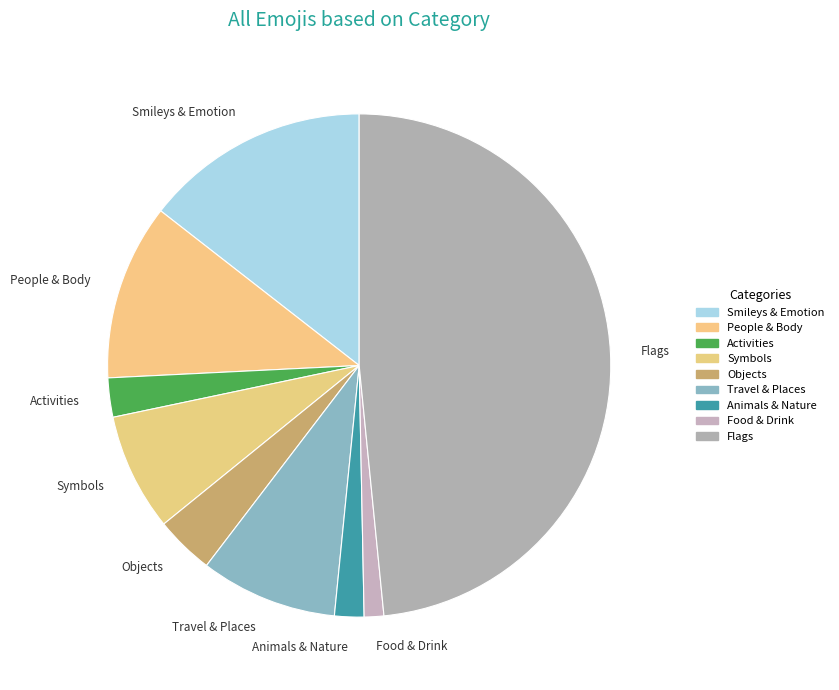

What is the ratio of the value at Flags to the value at Animals & Nature?

25.7